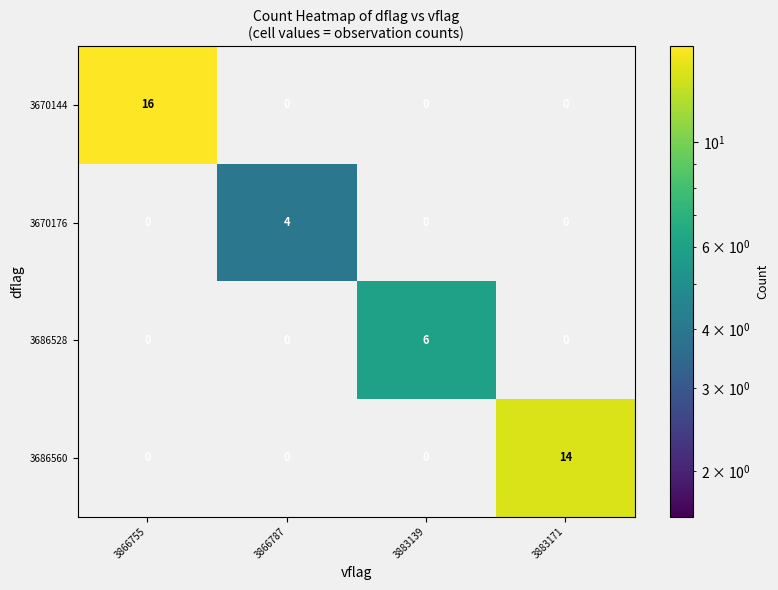

Reading left to right, extract all data points from this chart.

3670144: 3866755=16	3866787=0	3883139=0	3883171=0
3670176: 3866755=0	3866787=4	3883139=0	3883171=0
3686528: 3866755=0	3866787=0	3883139=6	3883171=0
3686560: 3866755=0	3866787=0	3883139=0	3883171=14